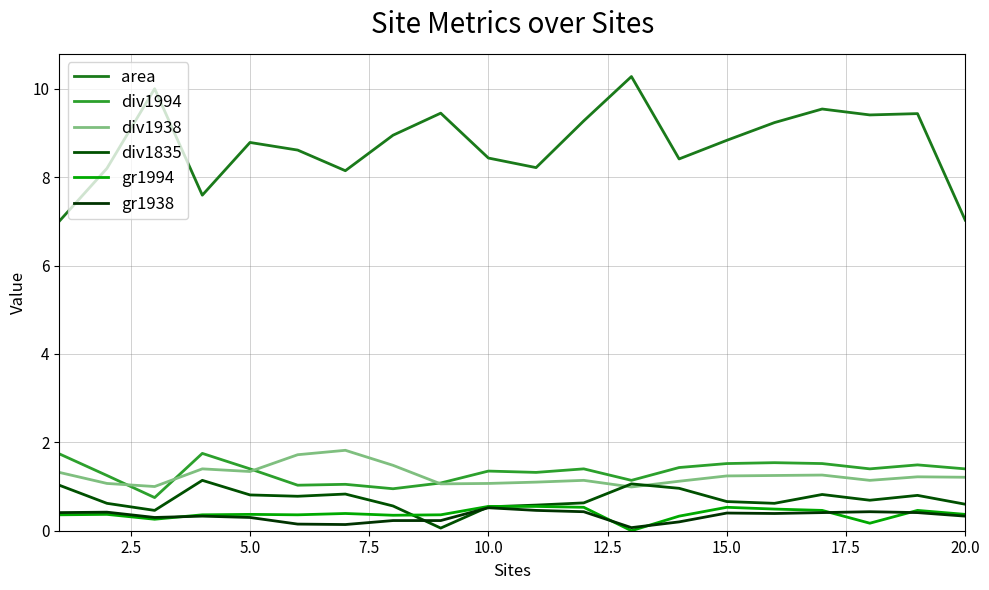

Is this an area chart (filled region under the line)?

No